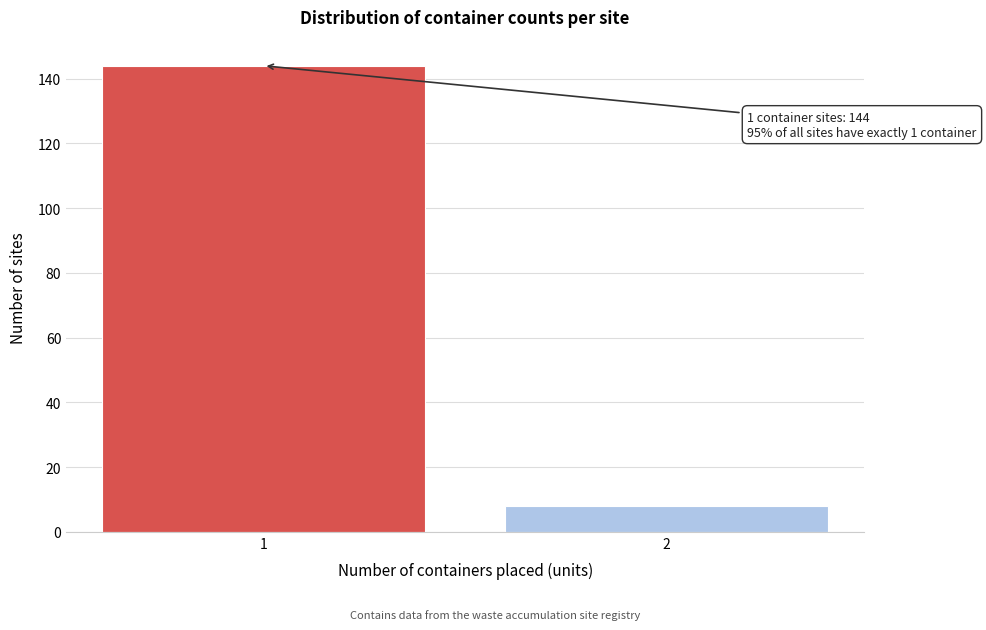

Reading left to right, what are all the values shown in this chart?

144	8